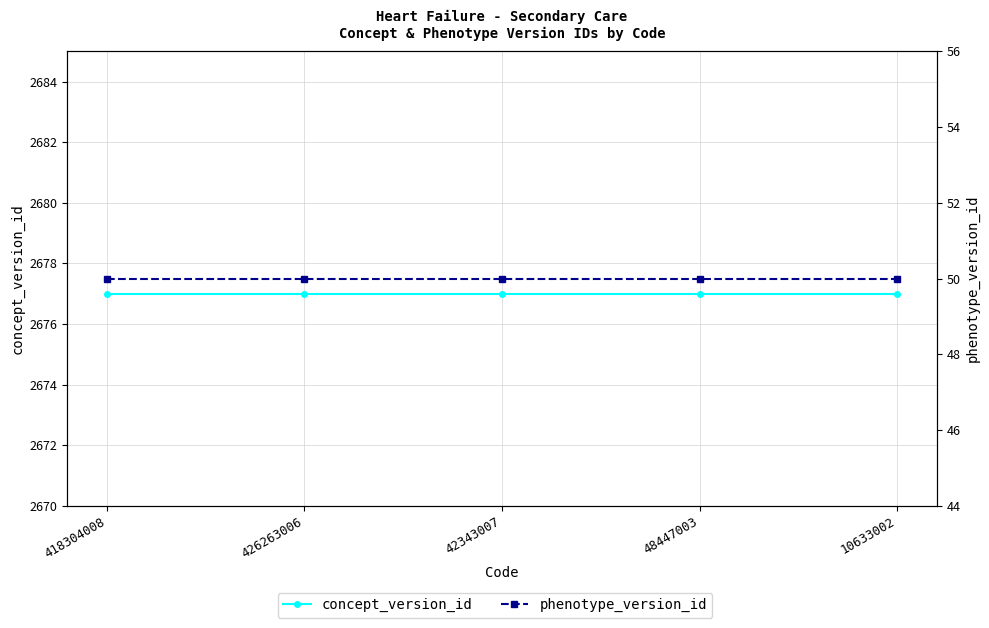

What is the difference between the highest and lowest values at 418304008?

2627